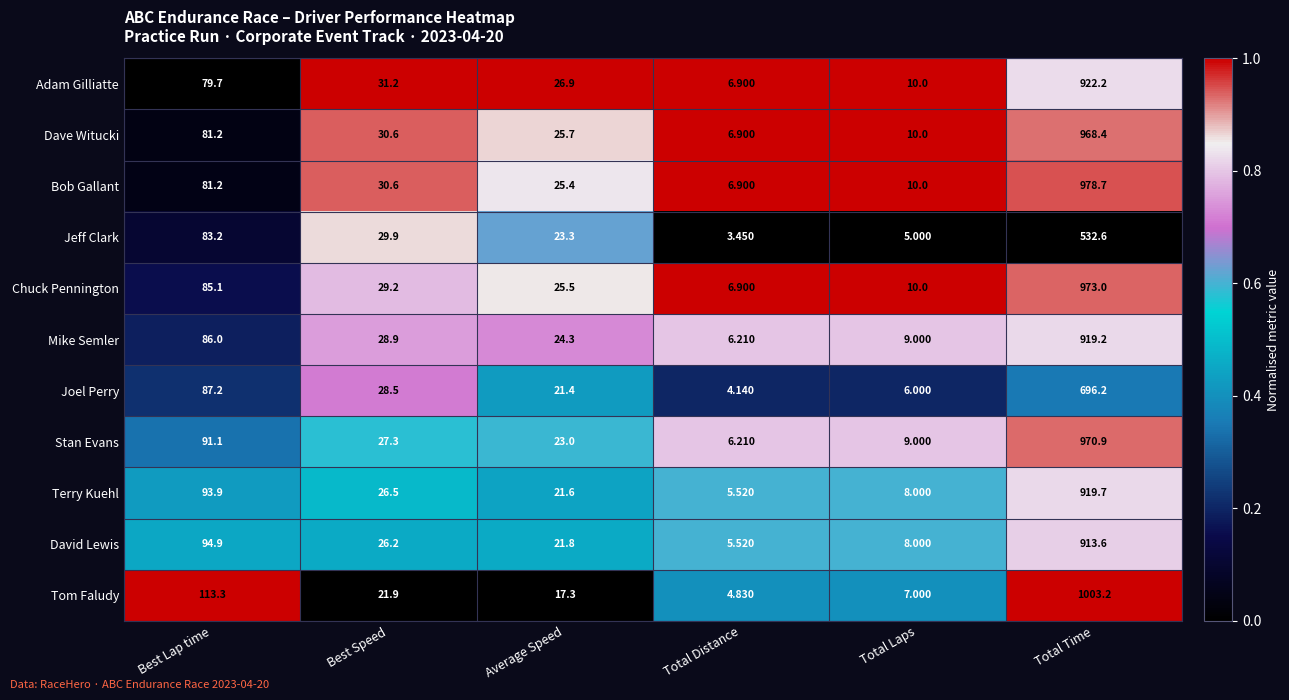

Rank the series by their maximum value, from lowest to highest.

Jeff Clark, Joel Perry, David Lewis, Mike Semler, Terry Kuehl, Adam Gilliatte, Dave Witucki, Stan Evans, Chuck Pennington, Bob Gallant, Tom Faludy